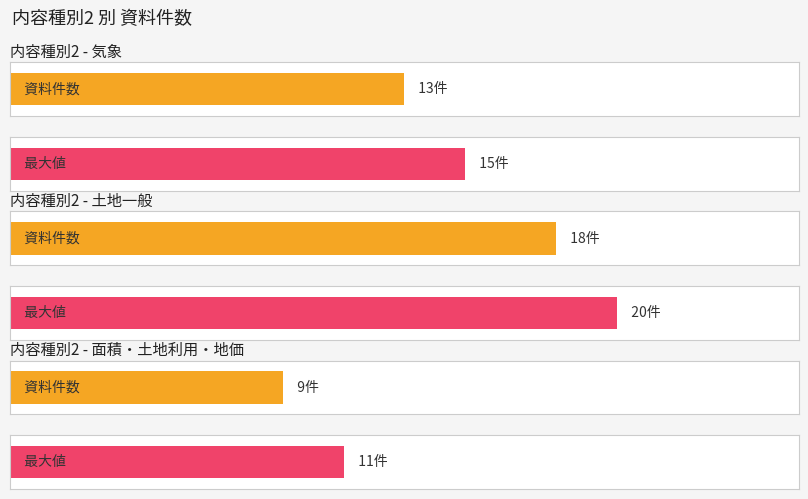

At which category does the chart reach its peak across all series?

土地一般